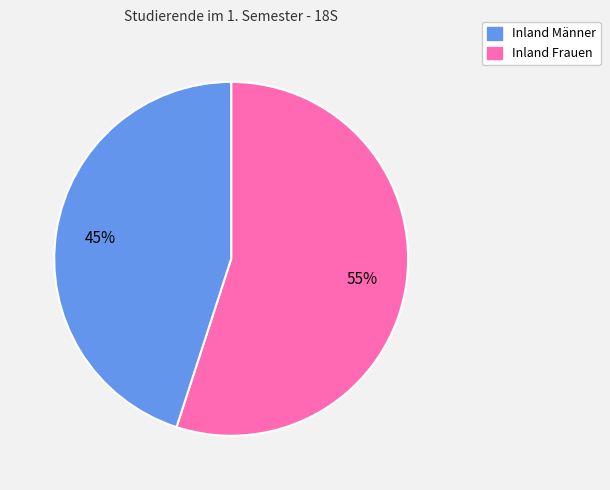

Is there a majority slice in this chart?

Yes